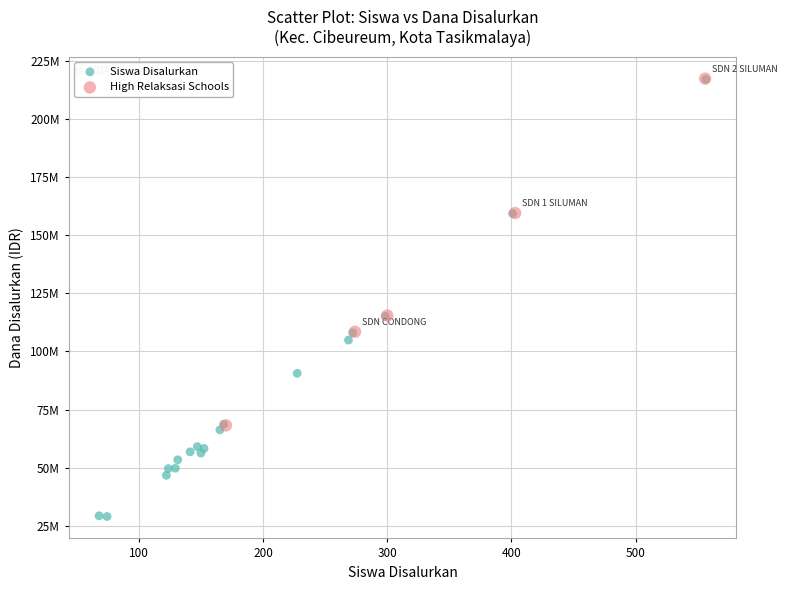

What are all the series names shown in the legend?

Siswa Disalurkan, High Relaksasi Schools